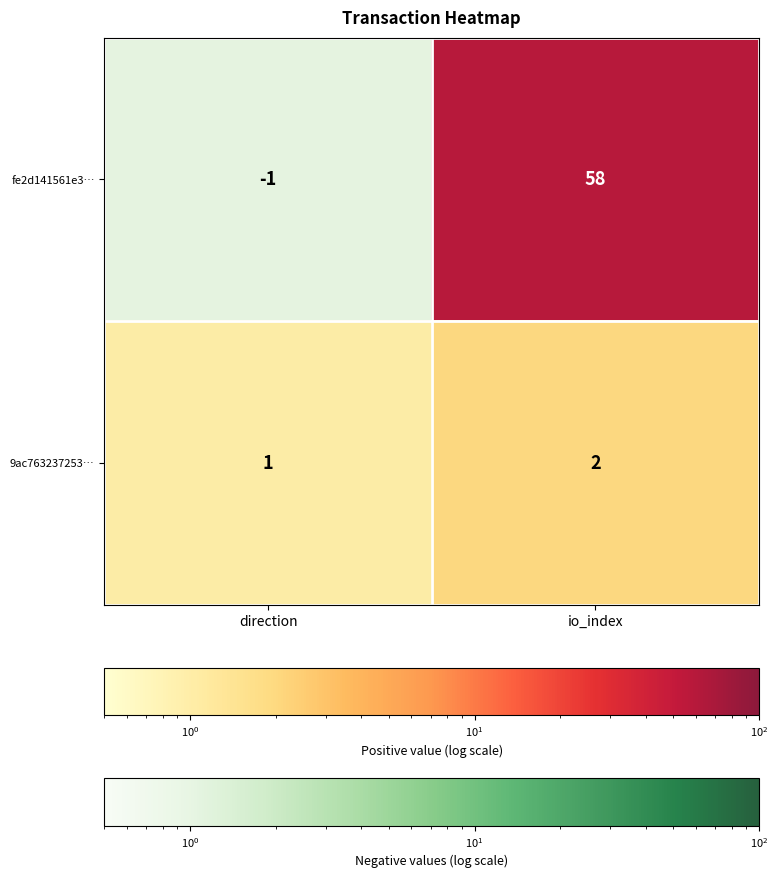

What is the minimum value for 9ac763237253…?

1.0